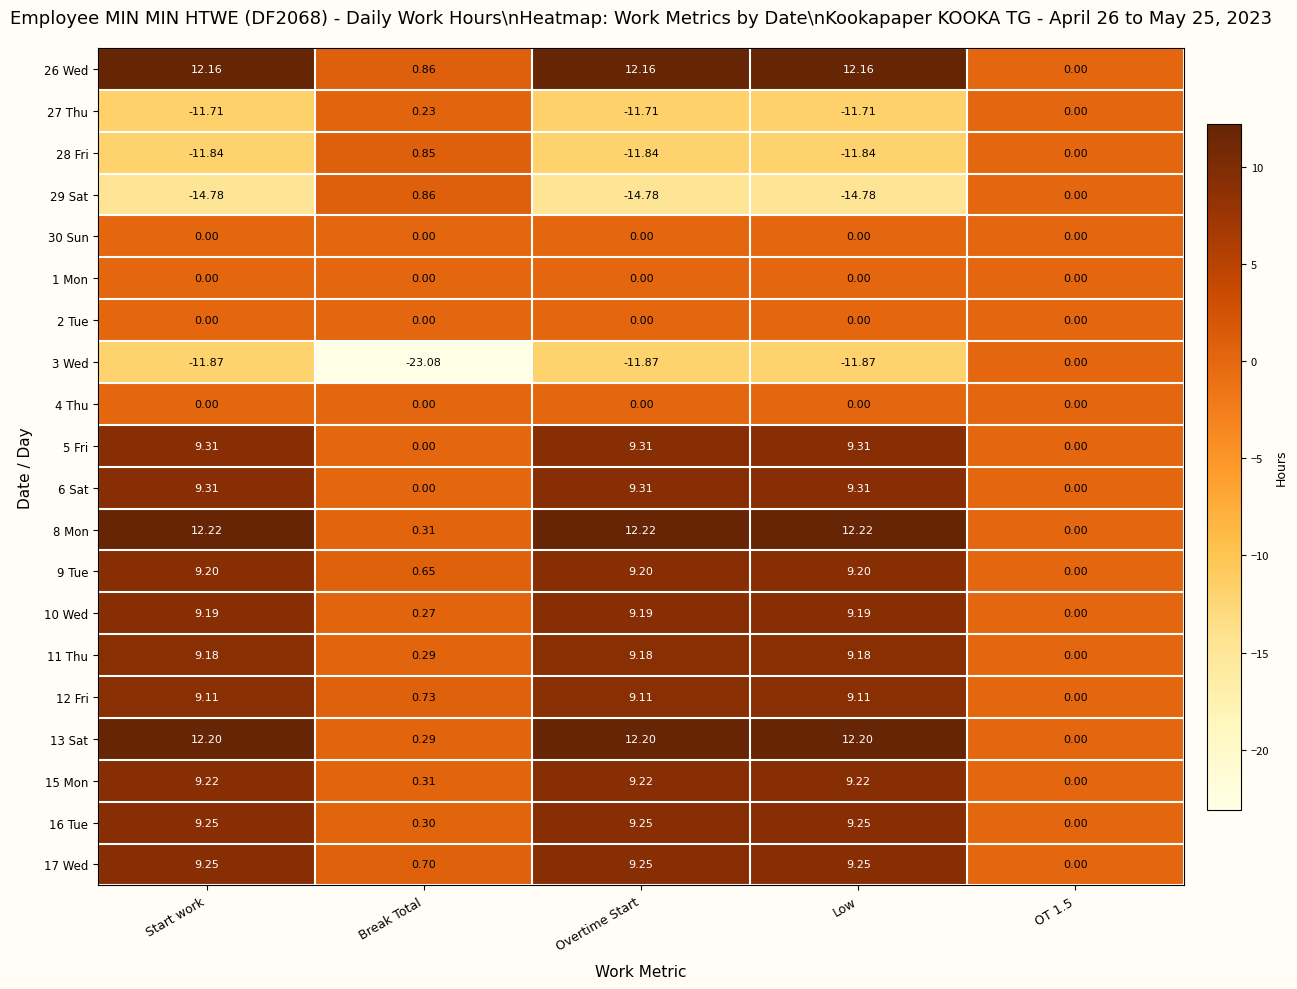

At which label does 6 Sat first exceed 9?

Start work